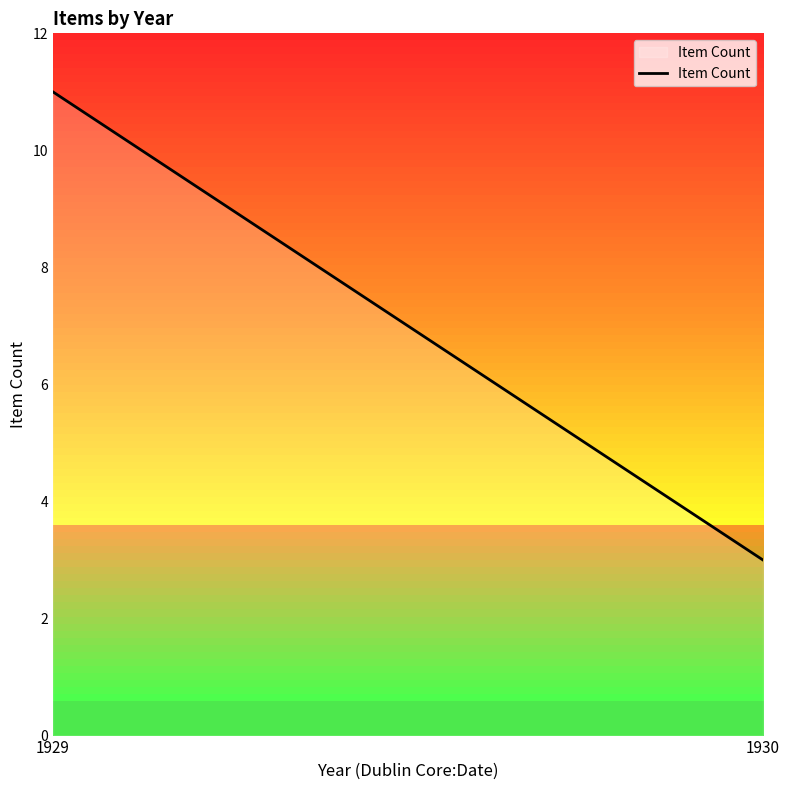

How many lines are shown in the chart?

1